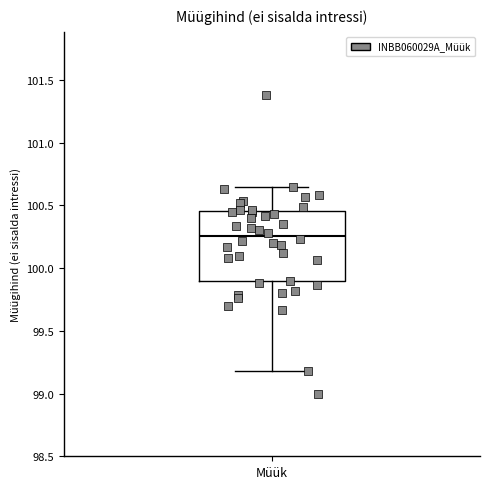

Transcribe this box plot: give where the median line is, the range the box spans, and where the two whiskers end, as read against the y-axis. The values are not printed on the chart, so give them approximately, as read against the axis.

median 100.25, box 99.90 to 100.45, whiskers 99.20 to 100.65